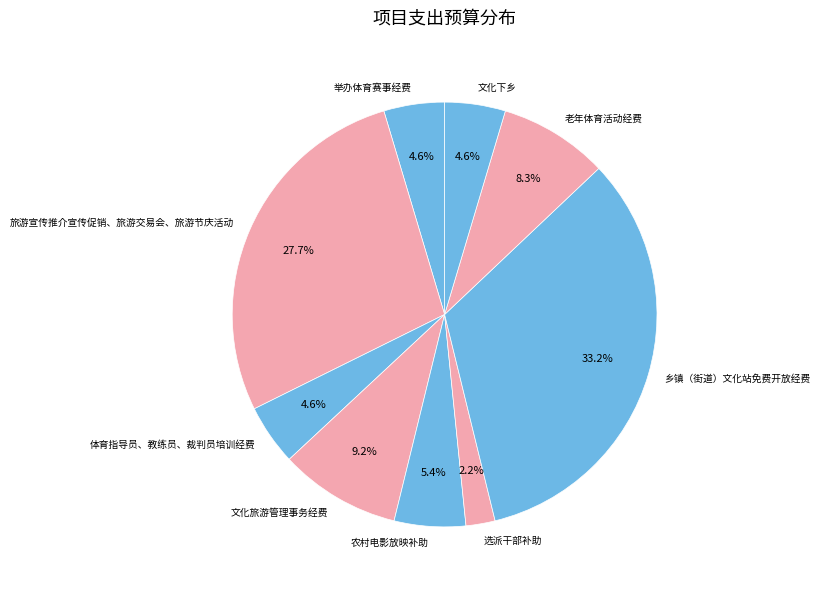

Does 文化下乡 represent more than half of the total?

No